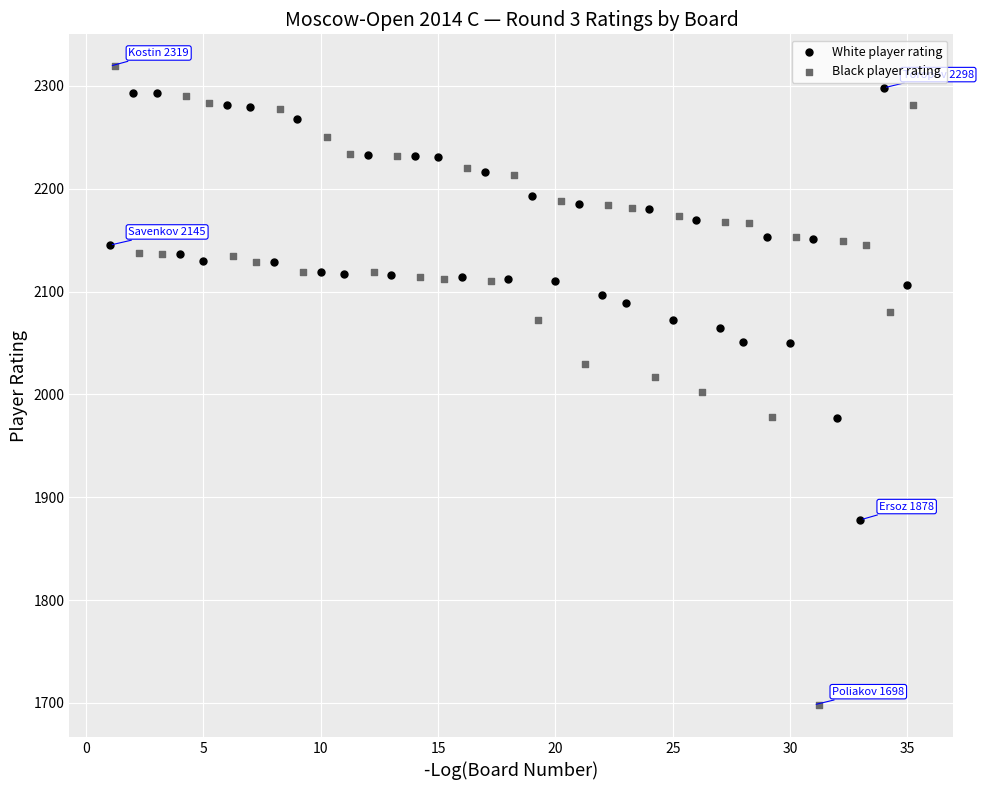

Which series contains the highest Y value?

Black player rating